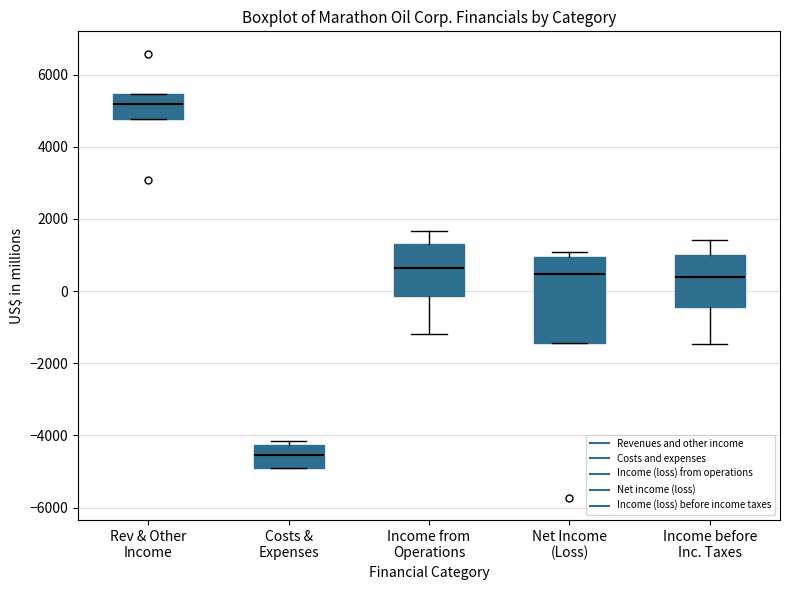

Where is the lower edge of the box for Net Income (Loss) on the y-axis? The values are not printed on the chart, so give them approximately, as read against the axis.

-1400